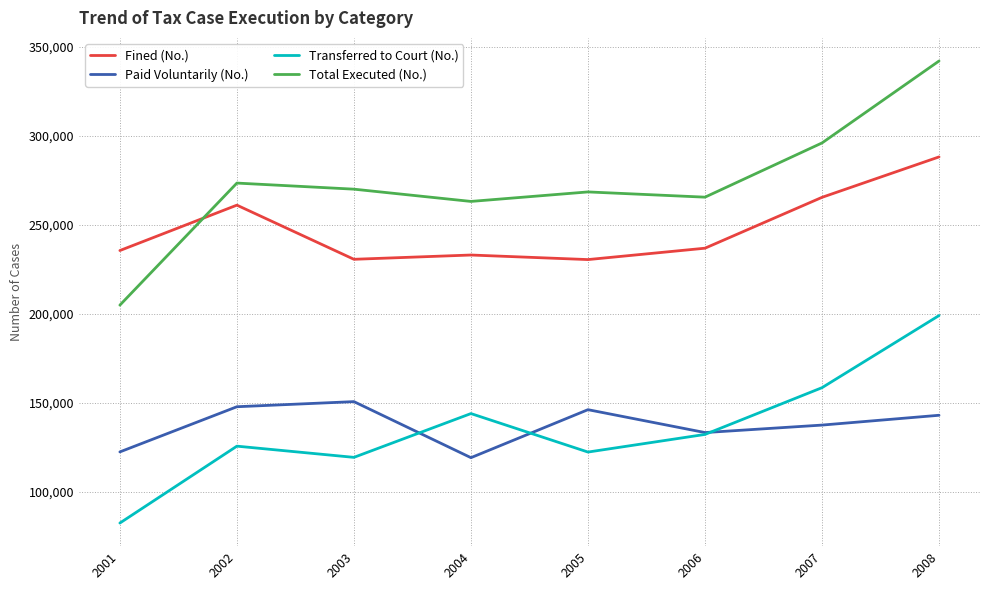

What is the spread (max minus min) of values at 2007?

158439